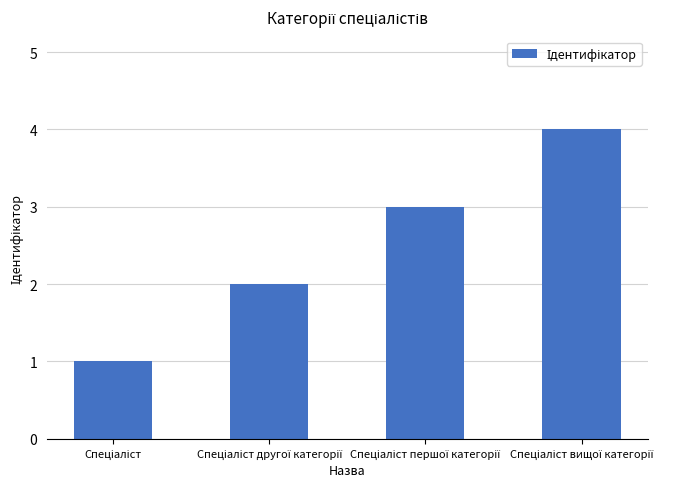

What is the greatest value displayed?

4